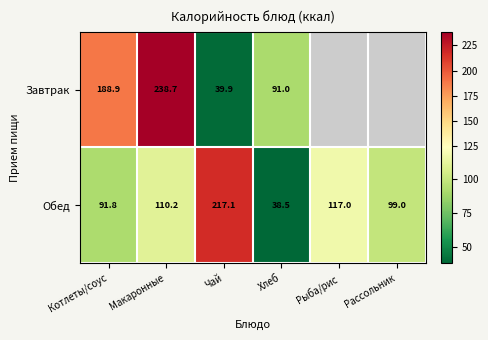

At which label does Обед reach its peak?

Чай